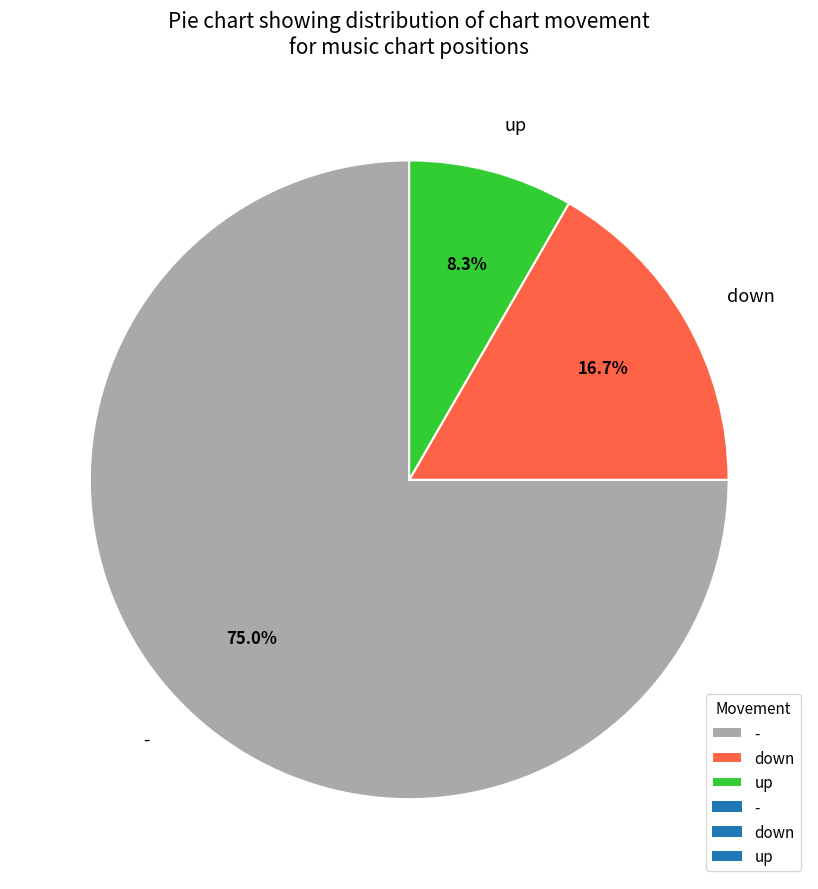

What percentage is NOT represented by -?

25.0%